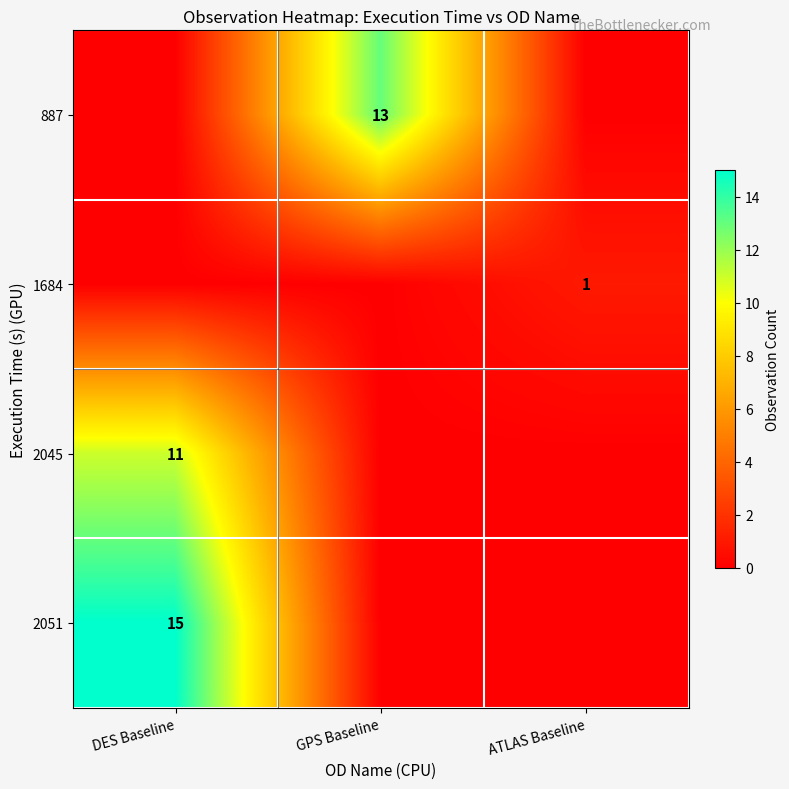

True or false: 1684 has a value of 1 at ATLAS Baseline.

True